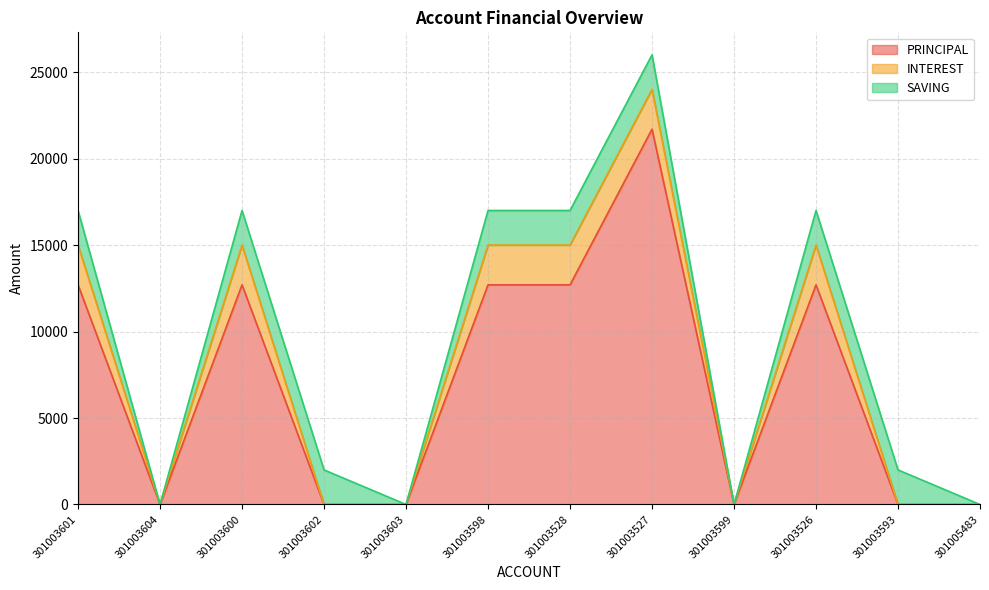

Which category has the lowest value across all series?

301003604